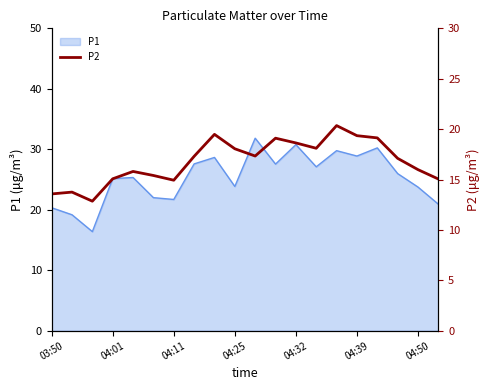

How many lines are shown in the chart?

1